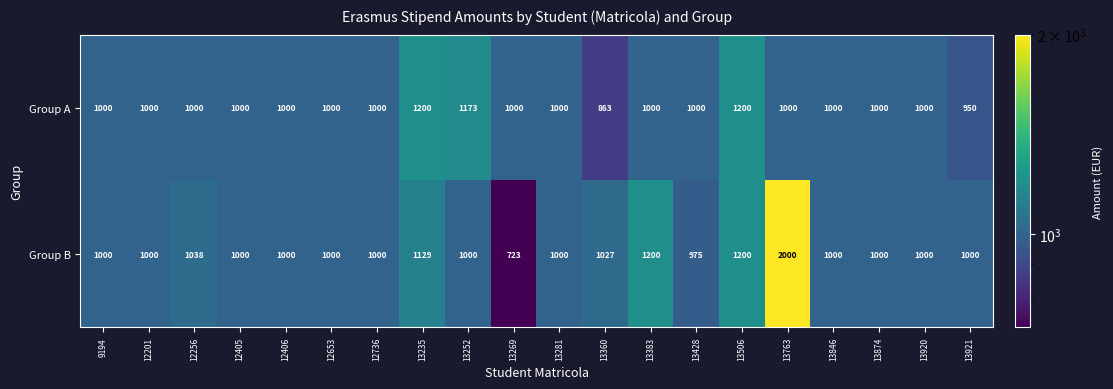

What is the approximate value of Group B at 13428?

975